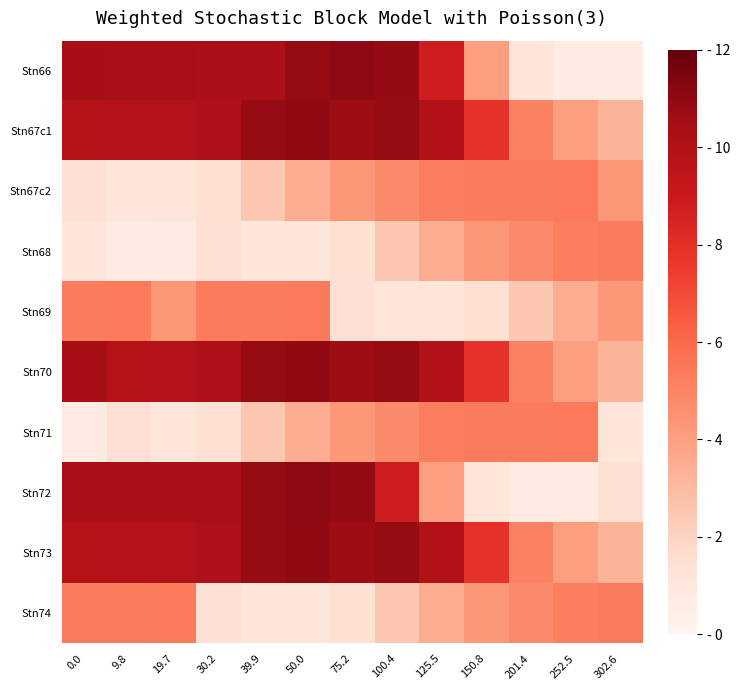

Reading right to left, extract all data points from this chart.

Stn66: 302.6=0.6	252.5=0.7	201.4=1.1	150.8=4.0	125.5=8.8	100.4=10.9	75.2=11.0	50.0=10.8	39.9=10.2	30.2=10.2	19.7=10.3	9.8=10.3	0.0=10.3
Stn67c1: 302.6=3.2	252.5=4.0	201.4=5.1	150.8=7.9	125.5=10.0	100.4=10.8	75.2=10.6	50.0=11.0	39.9=10.8	30.2=10.1	19.7=9.9	9.8=9.9	0.0=9.8
Stn67c2: 302.6=4.3	252.5=5.3	201.4=5.3	150.8=5.3	125.5=5.2	100.4=4.8	75.2=4.3	50.0=3.5	39.9=2.5	30.2=1.4	19.7=1.1	9.8=1.1	0.0=1.4
Stn68: 302.6=5.3	252.5=5.2	201.4=4.8	150.8=4.3	125.5=3.5	100.4=2.5	75.2=1.4	50.0=1.1	39.9=1.1	30.2=1.4	19.7=0.6	9.8=0.7	0.0=1.1
Stn69: 302.6=4.3	252.5=3.5	201.4=2.5	150.8=1.4	125.5=1.1	100.4=1.1	75.2=1.4	50.0=5.3	39.9=5.3	30.2=5.3	19.7=4.3	9.8=5.3	0.0=5.3
Stn70: 302.6=3.2	252.5=4.0	201.4=5.1	150.8=7.9	125.5=10.0	100.4=10.8	75.2=10.6	50.0=11.0	39.9=10.8	30.2=10.1	19.7=9.9	9.8=9.8	0.0=10.3
Stn71: 302.6=1.1	252.5=5.3	201.4=5.3	150.8=5.3	125.5=5.2	100.4=4.8	75.2=4.3	50.0=3.5	39.9=2.5	30.2=1.4	19.7=1.1	9.8=1.4	0.0=0.6
Stn72: 302.6=1.4	252.5=0.6	201.4=0.7	150.8=1.1	125.5=4.0	100.4=8.8	75.2=10.9	50.0=11.0	39.9=10.8	30.2=10.2	19.7=10.2	9.8=10.3	0.0=10.3
Stn73: 302.6=3.2	252.5=4.0	201.4=5.1	150.8=7.9	125.5=10.0	100.4=10.8	75.2=10.6	50.0=11.0	39.9=10.8	30.2=10.1	19.7=9.9	9.8=9.9	0.0=9.8
Stn74: 302.6=5.3	252.5=5.2	201.4=4.8	150.8=4.3	125.5=3.5	100.4=2.5	75.2=1.4	50.0=1.1	39.9=1.1	30.2=1.4	19.7=5.3	9.8=5.3	0.0=5.3